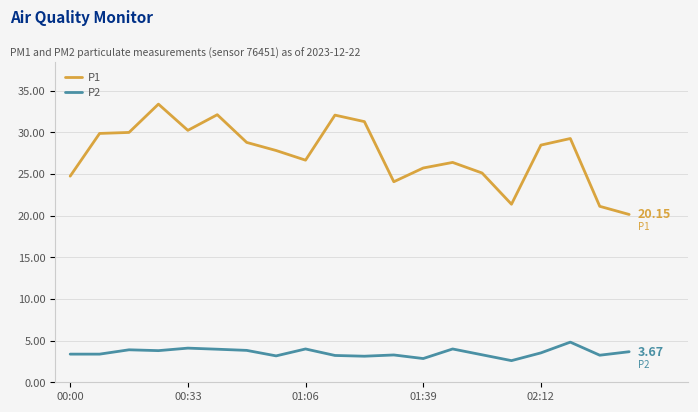

Which series has the largest total across all categories?

P1